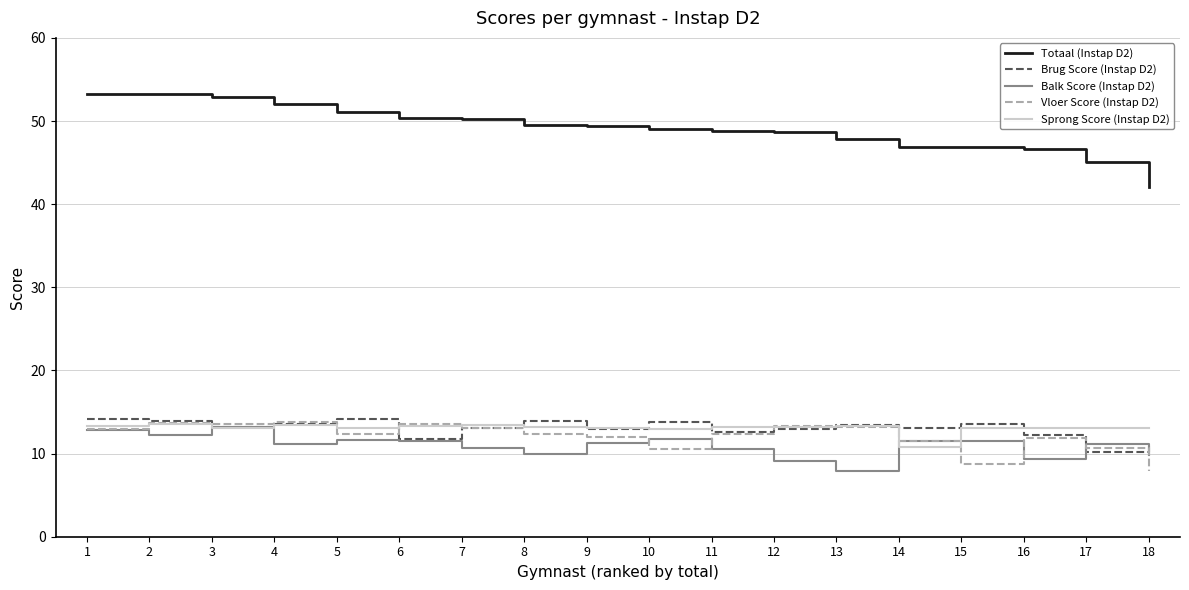

Is the value of Brug Score (Instap D2) at 2 greater than the value of Totaal (Instap D2) at 17?

No